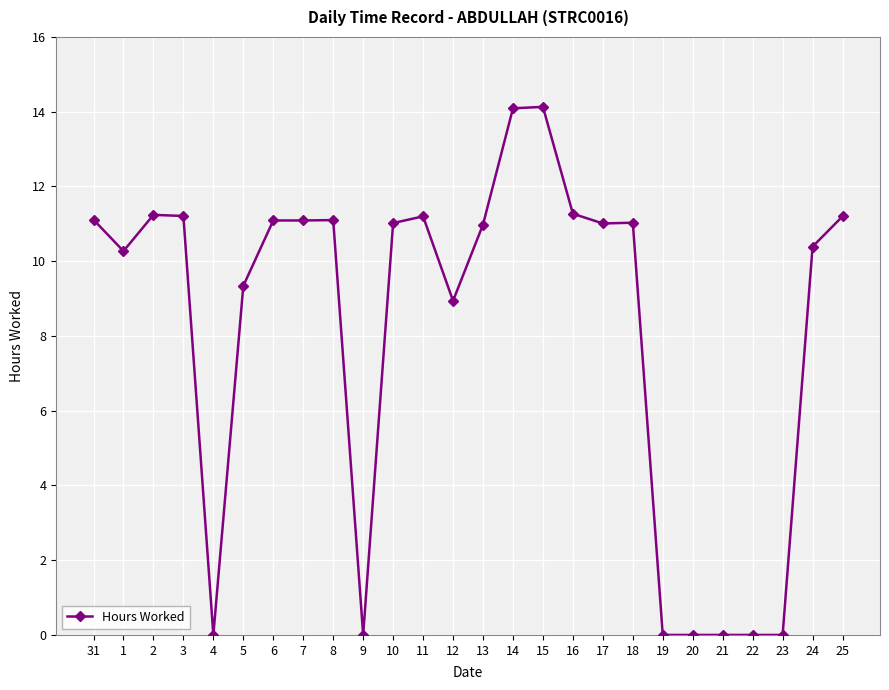

Is this an area chart (filled region under the line)?

No